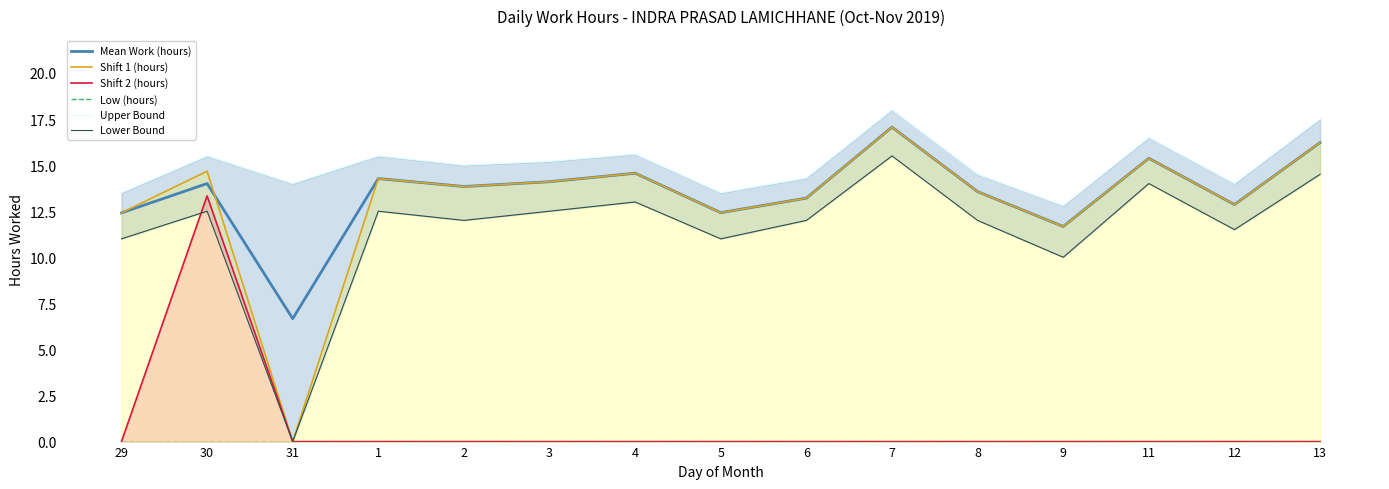

How many values in the Shift 1 (hours) series exceed 13?

10